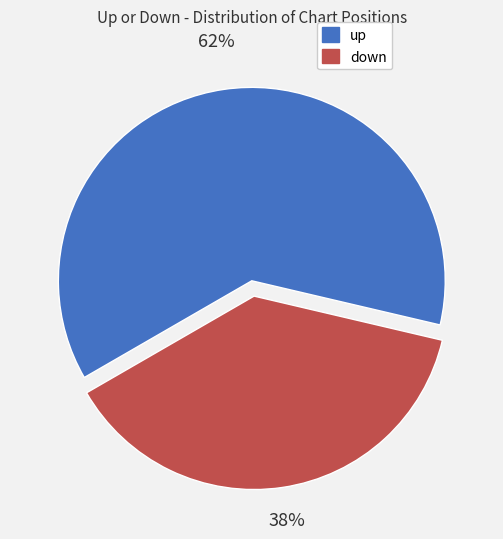

To the nearest percent, what percentage of the pie is up?

62%